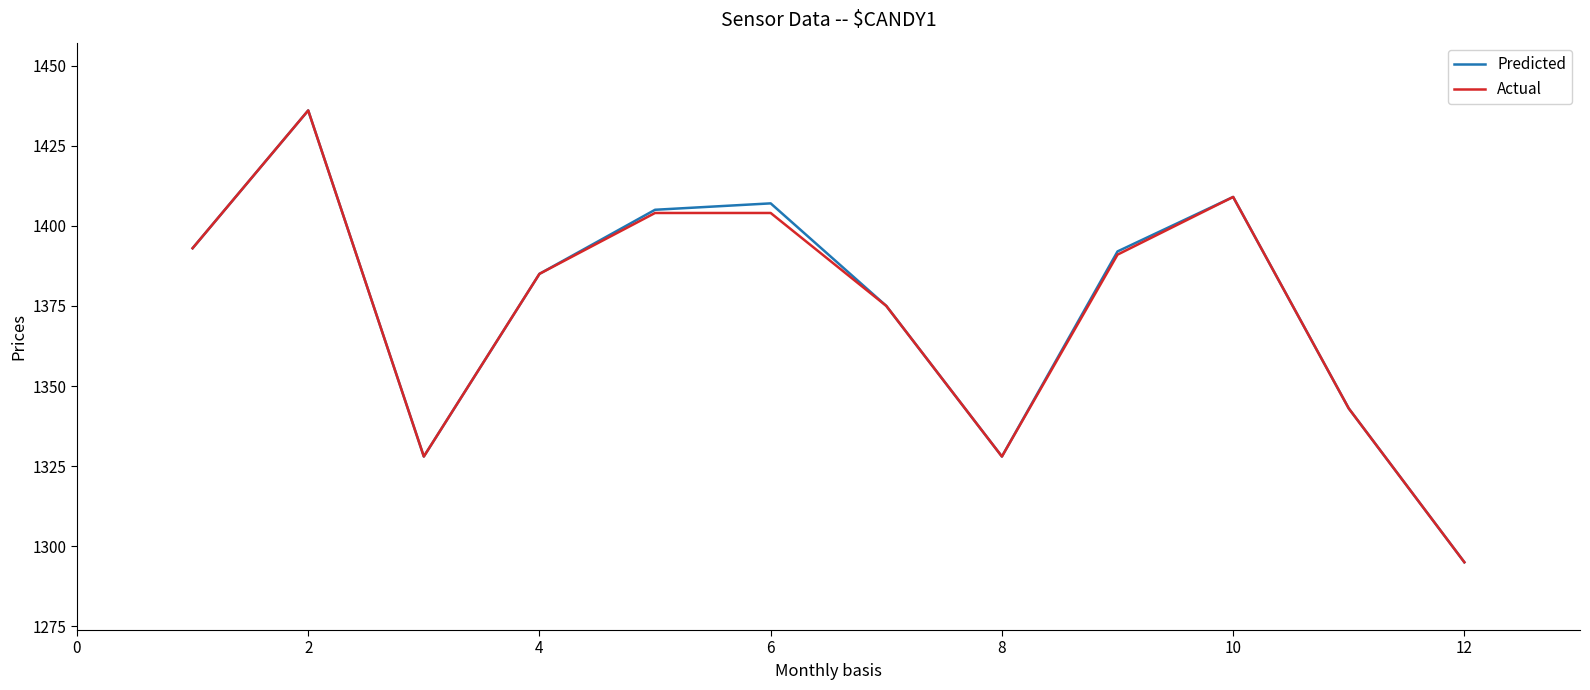

What is the smallest value displayed?

1295